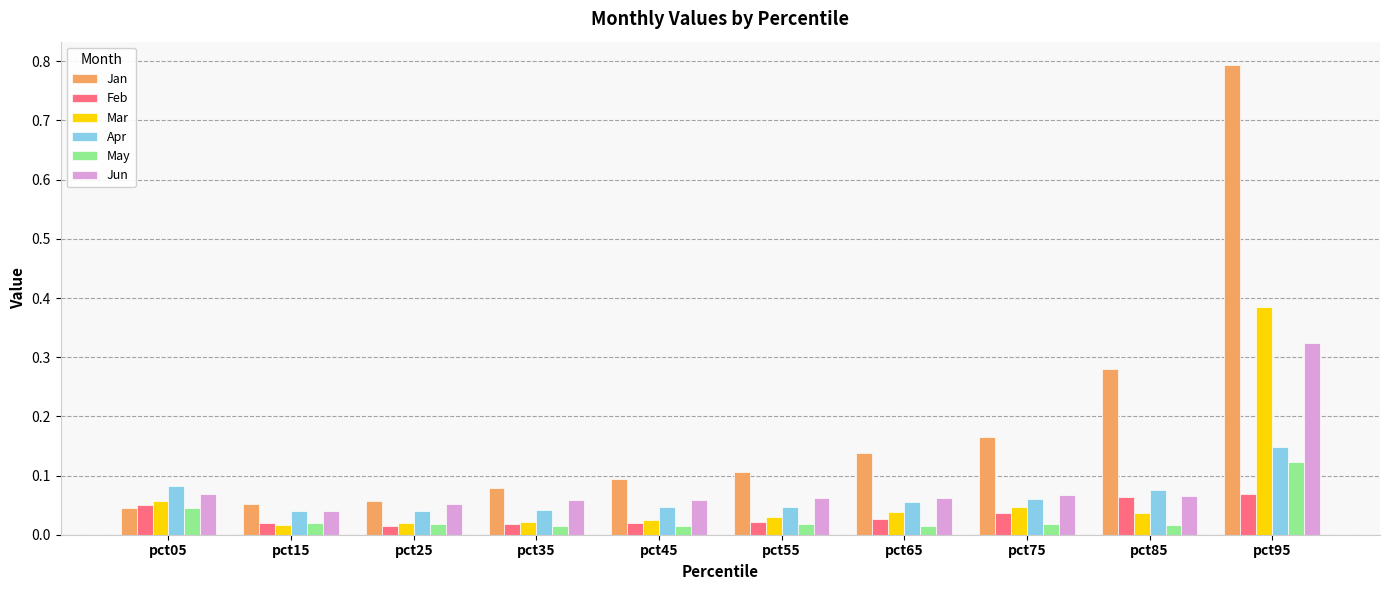

Which label corresponds to the largest value in the chart?

pct95